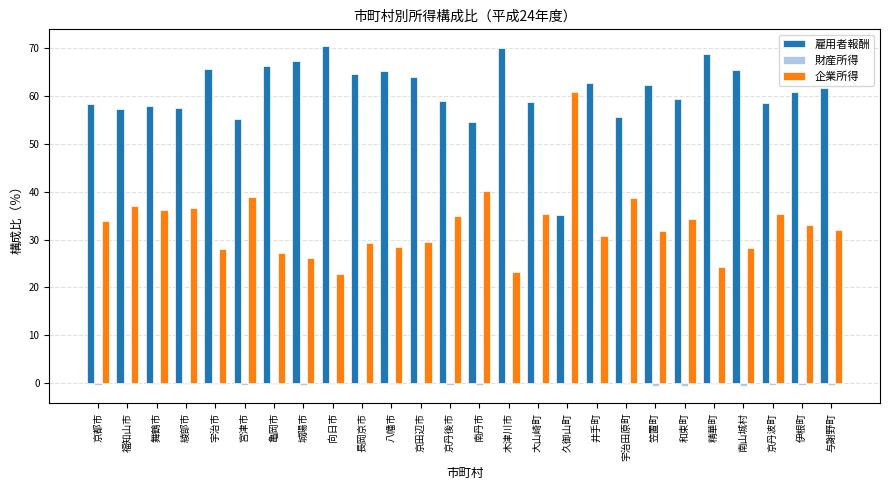

Is the value of 企業所得 at 南丹市 greater than the value of 雇用者報酬 at 南丹市?

No